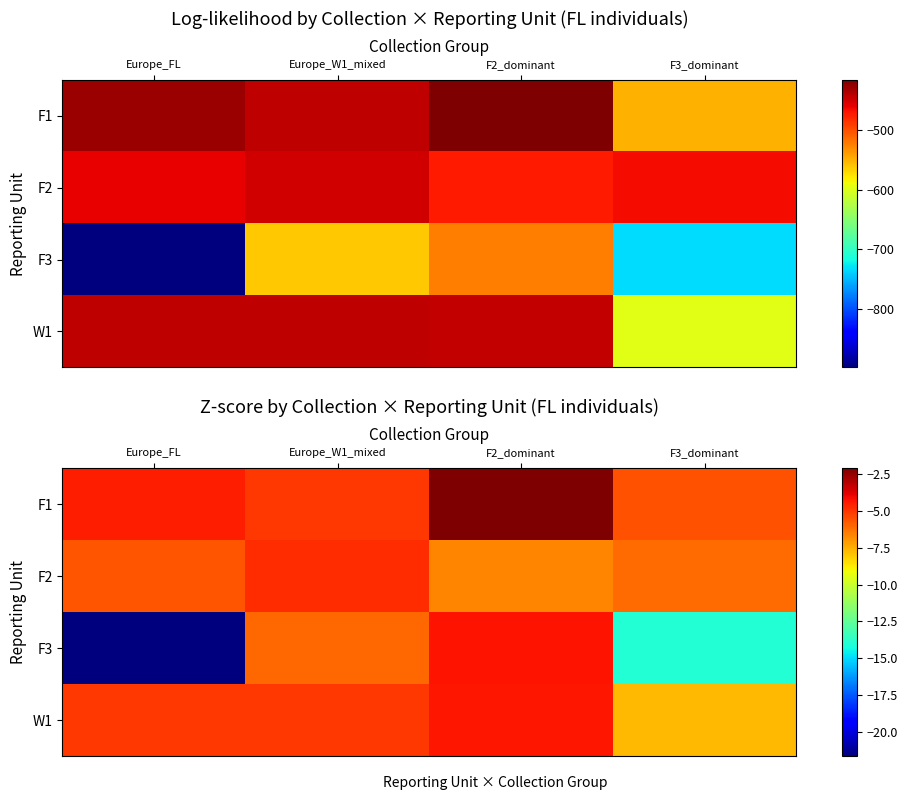

What is the maximum value shown in the chart?

-2.1